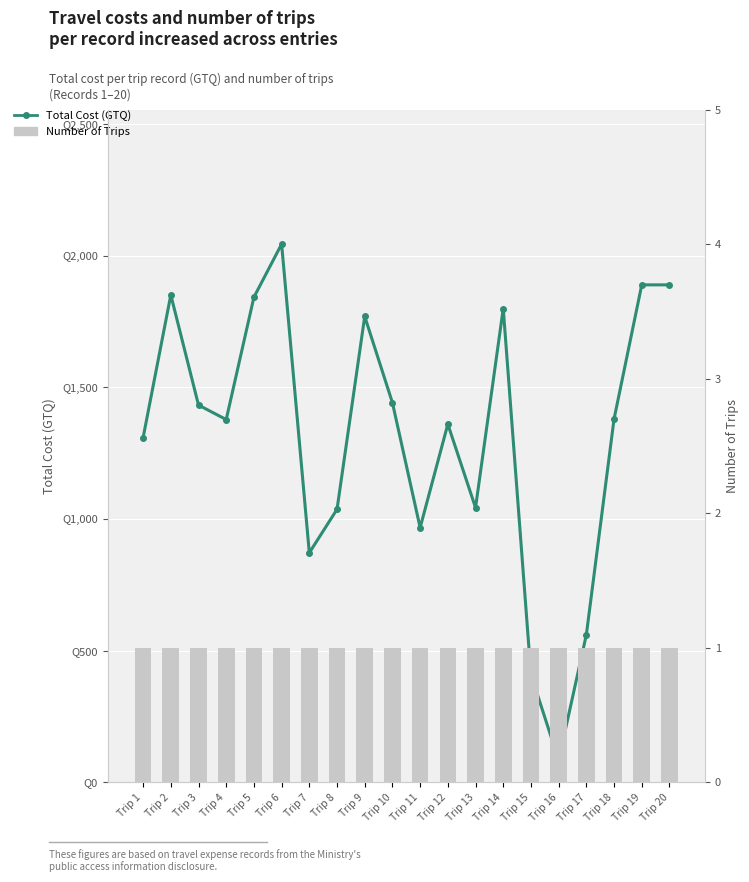

Reading left to right, extract all data points from this chart.

Total Cost (GTQ): Trip 1=1309.0	Trip 2=1851.5	Trip 3=1433.0	Trip 4=1378.0	Trip 5=1843.0	Trip 6=2045.0	Trip 7=871.5	Trip 8=1036.8	Trip 9=1770.0	Trip 10=1442.0	Trip 11=967.0	Trip 12=1360.5	Trip 13=1043.0	Trip 14=1800.0	Trip 15=409.0	Trip 16=83.0	Trip 17=560.0	Trip 18=1380.0	Trip 19=1890.0	Trip 20=1890.0
Number of Trips: Trip 1=1.0	Trip 2=1.0	Trip 3=1.0	Trip 4=1.0	Trip 5=1.0	Trip 6=1.0	Trip 7=1.0	Trip 8=1.0	Trip 9=1.0	Trip 10=1.0	Trip 11=1.0	Trip 12=1.0	Trip 13=1.0	Trip 14=1.0	Trip 15=1.0	Trip 16=1.0	Trip 17=1.0	Trip 18=1.0	Trip 19=1.0	Trip 20=1.0